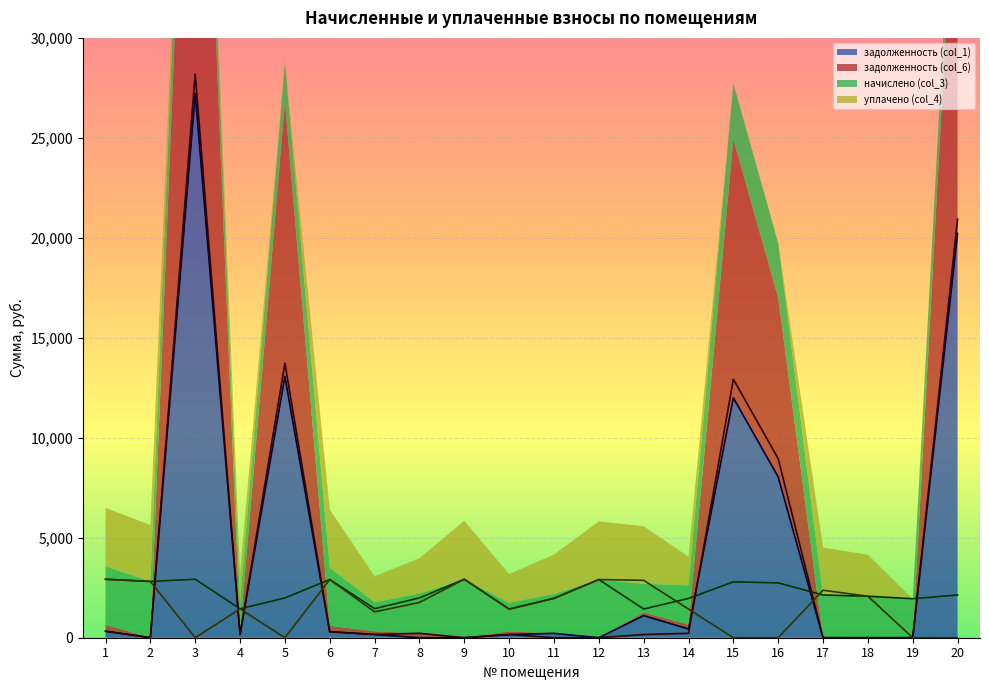

How many interior local valleys does the задолженность (col_6) series have?

4